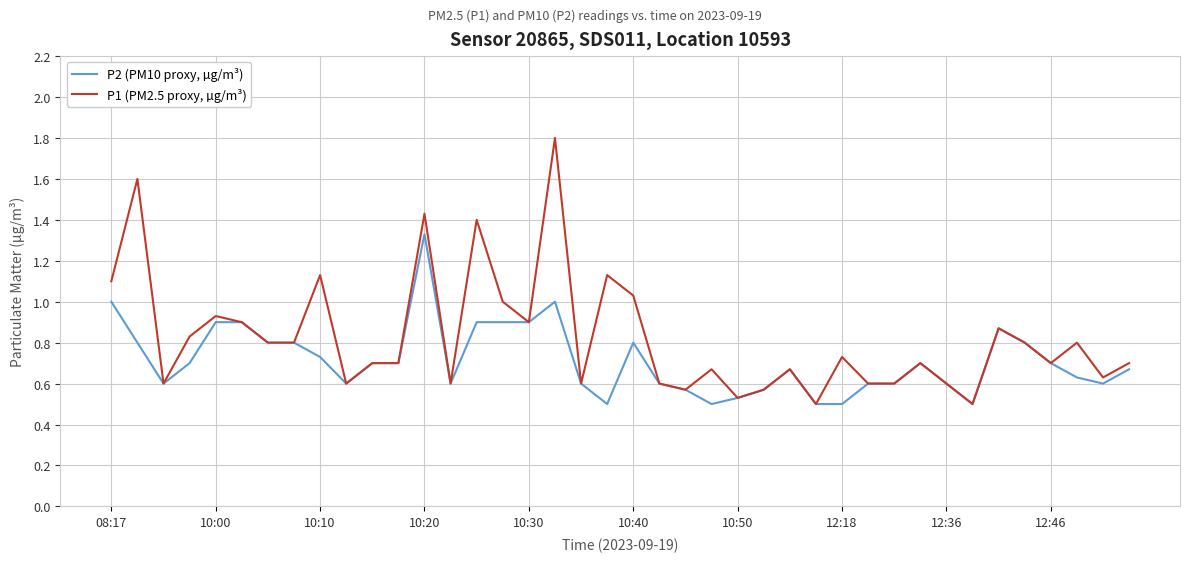

Is this an area chart (filled region under the line)?

No